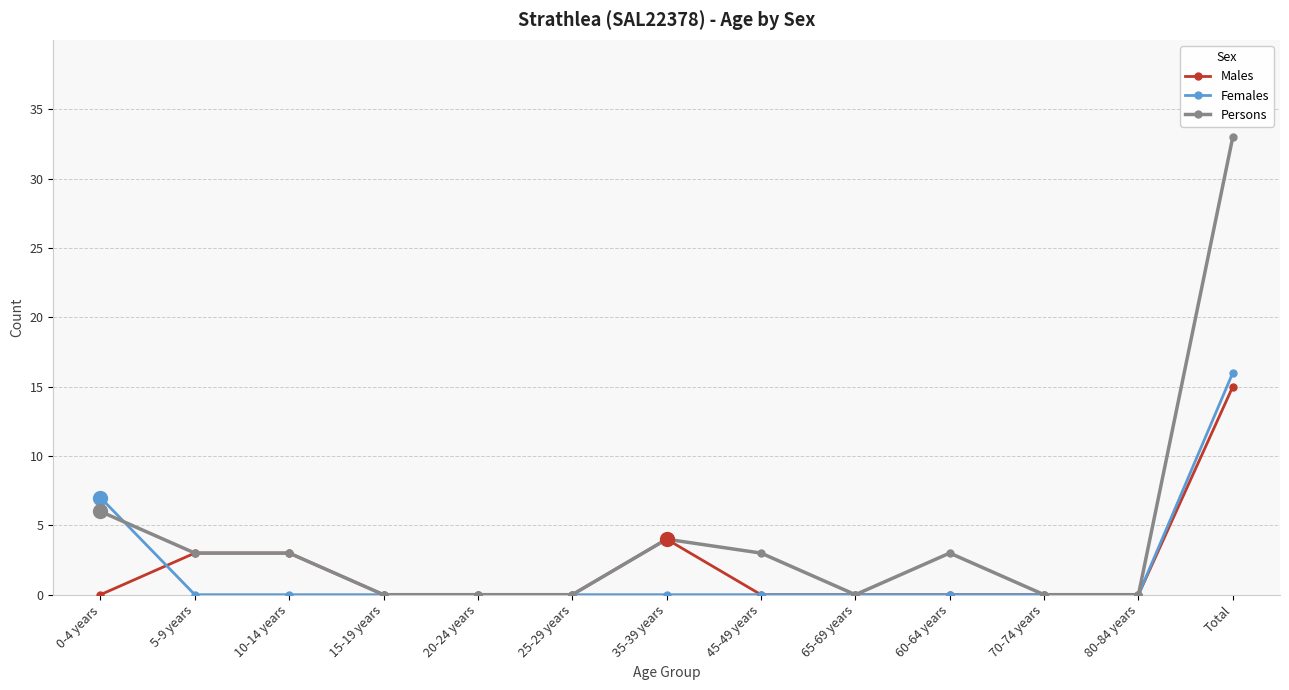

How many data points does each series have?

13